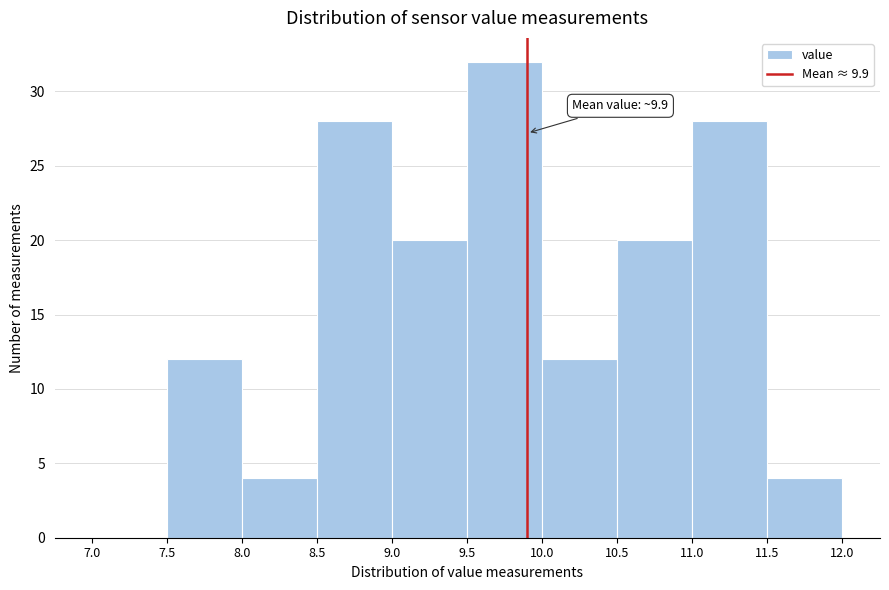

Which range on the x-axis has the tallest bar?

9.5 to 10.0